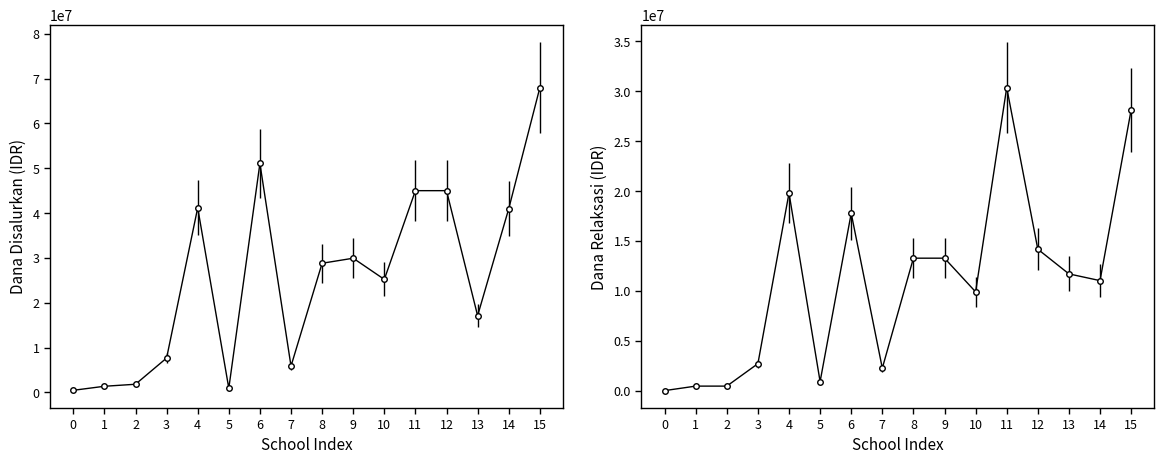

True or false: Dana Disalurkan has a value of 9158175 at 4.

False